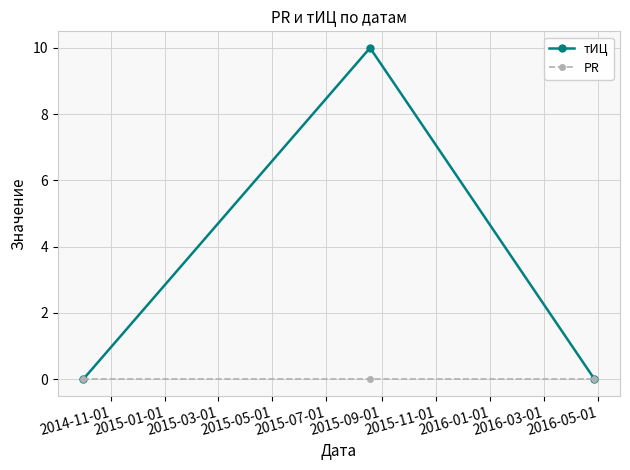

Which series has the widest spread of values?

тИЦ